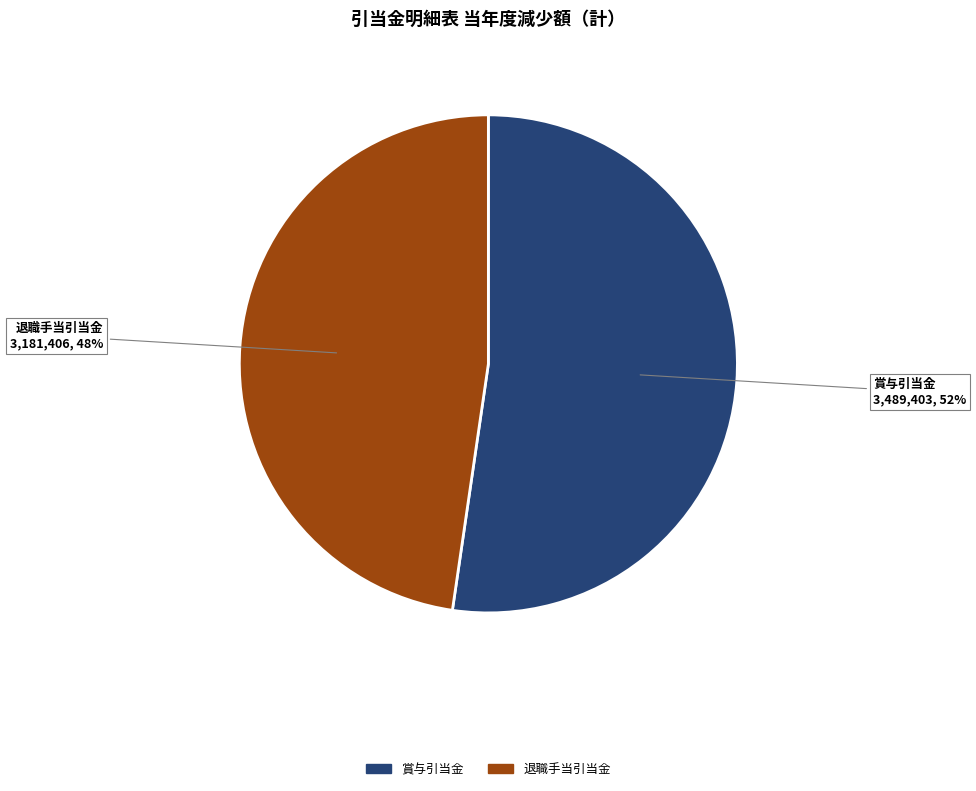

To the nearest percent, what is the average slice percentage?

50%